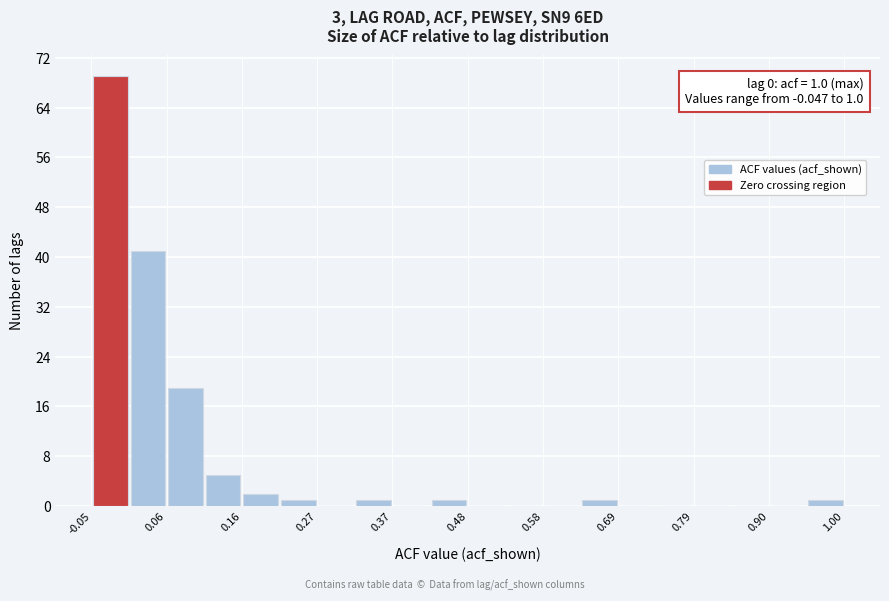

Read against the x-axis, roughly where is the centre of the tallest bar?

-0.02